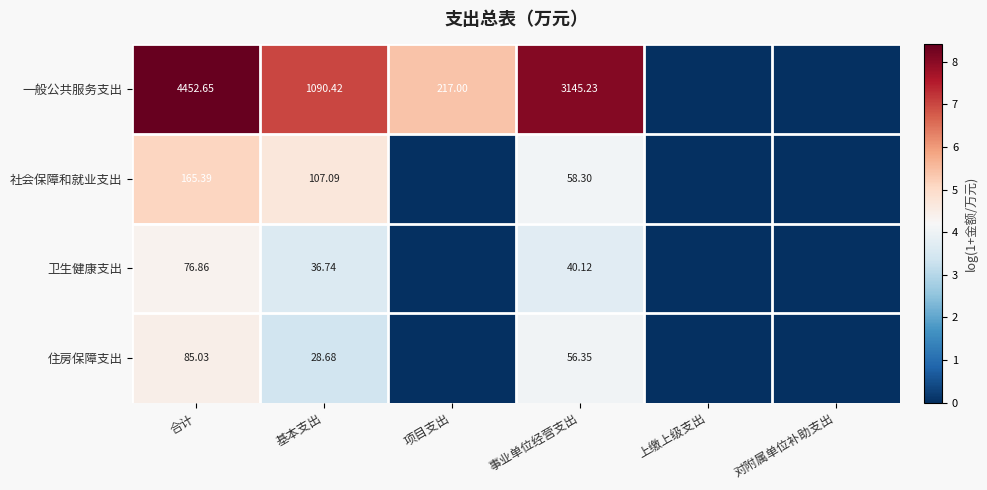

Rank the categories by 一般公共服务支出 value from highest to lowest.

合计, 事业单位经营支出, 基本支出, 项目支出, 上缴上级支出, 对附属单位补助支出